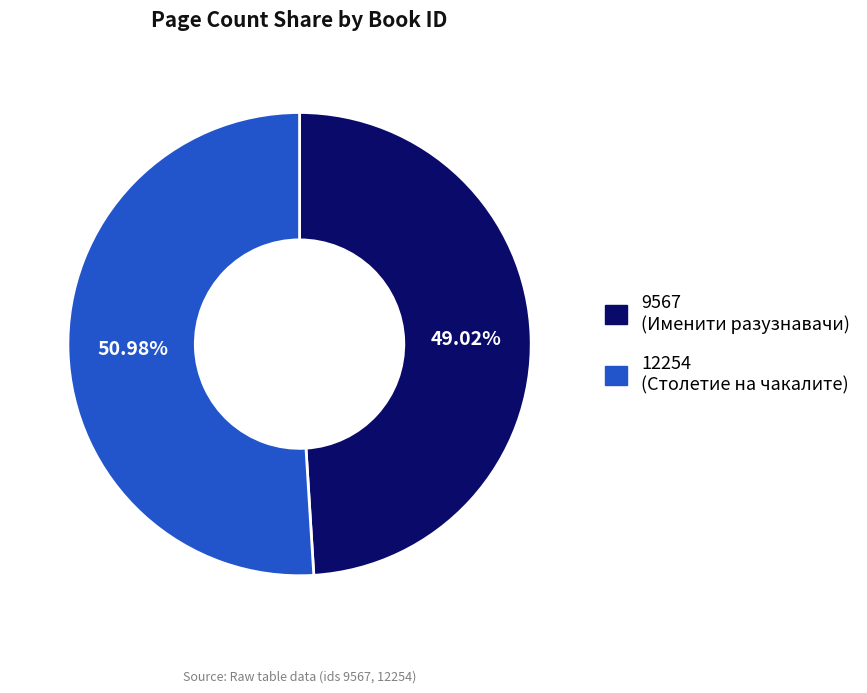

Which category accounts for the majority?

12254